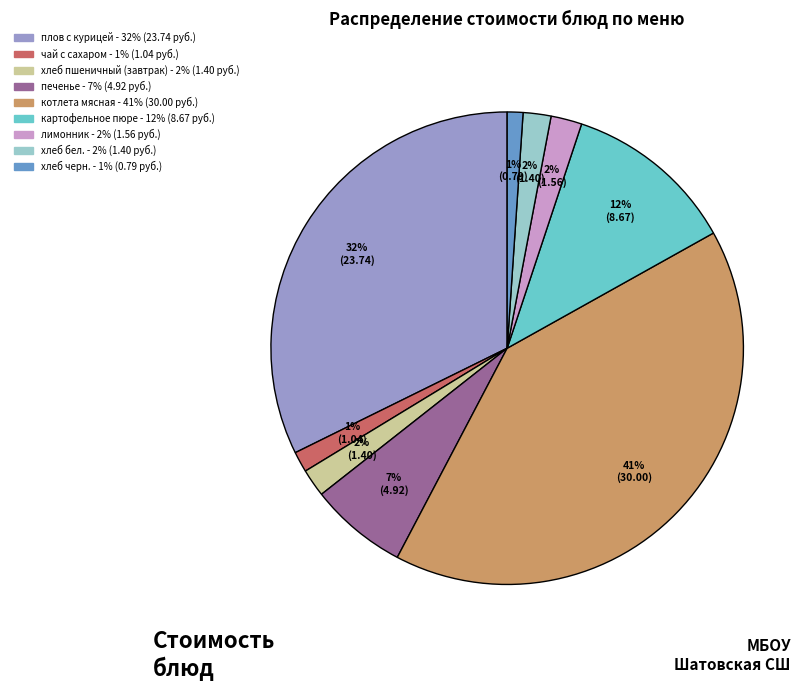

To the nearest percent, what is the difference between the largest and smallest slice percentages?

40%